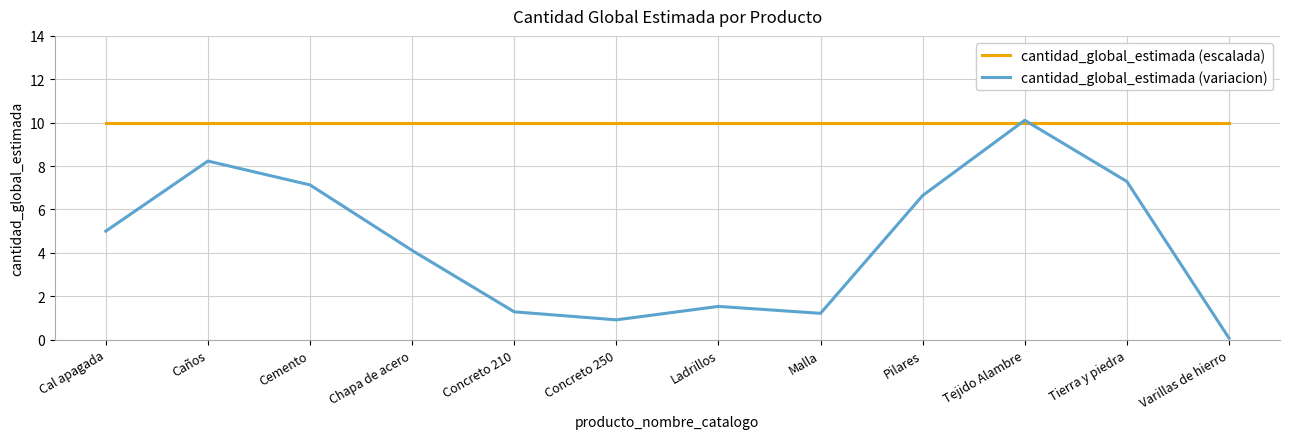

Which series has the largest range (max minus min)?

cantidad_global_estimada (variacion)